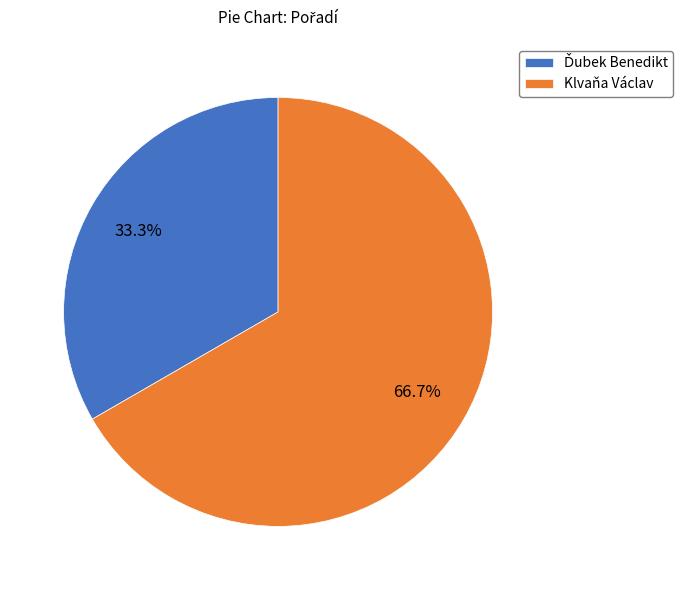

Does any single category account for the majority?

Yes